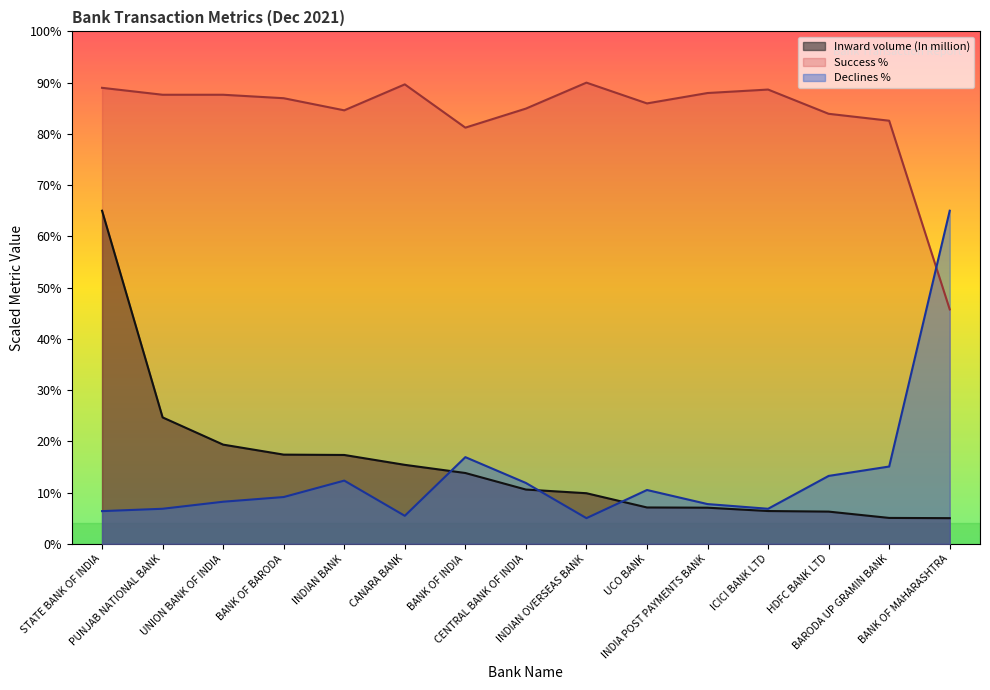

At which category does the chart reach its minimum across all series?

INDIAN OVERSEAS BANK